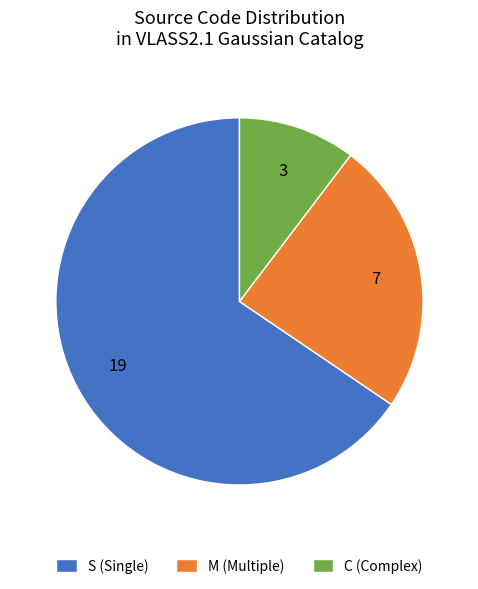

Is the sum of S (Single) and M (Multiple) greater than half?

Yes